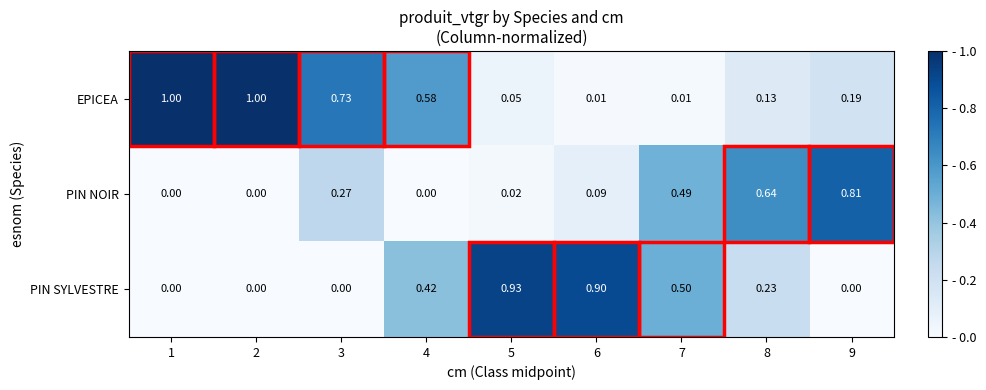

Is the value of PIN SYLVESTRE at 5 greater than the value of PIN NOIR at 4?

Yes